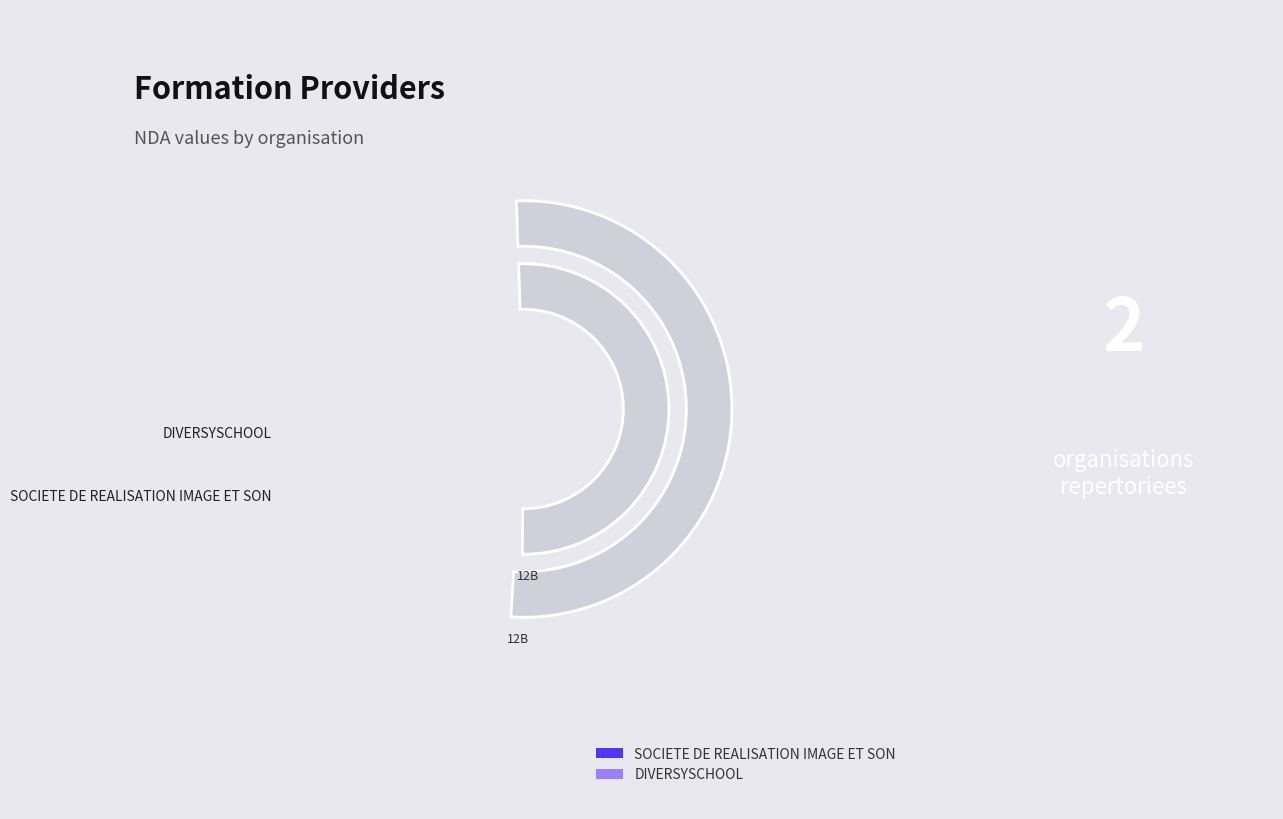

How many segments does this pie chart have?

2